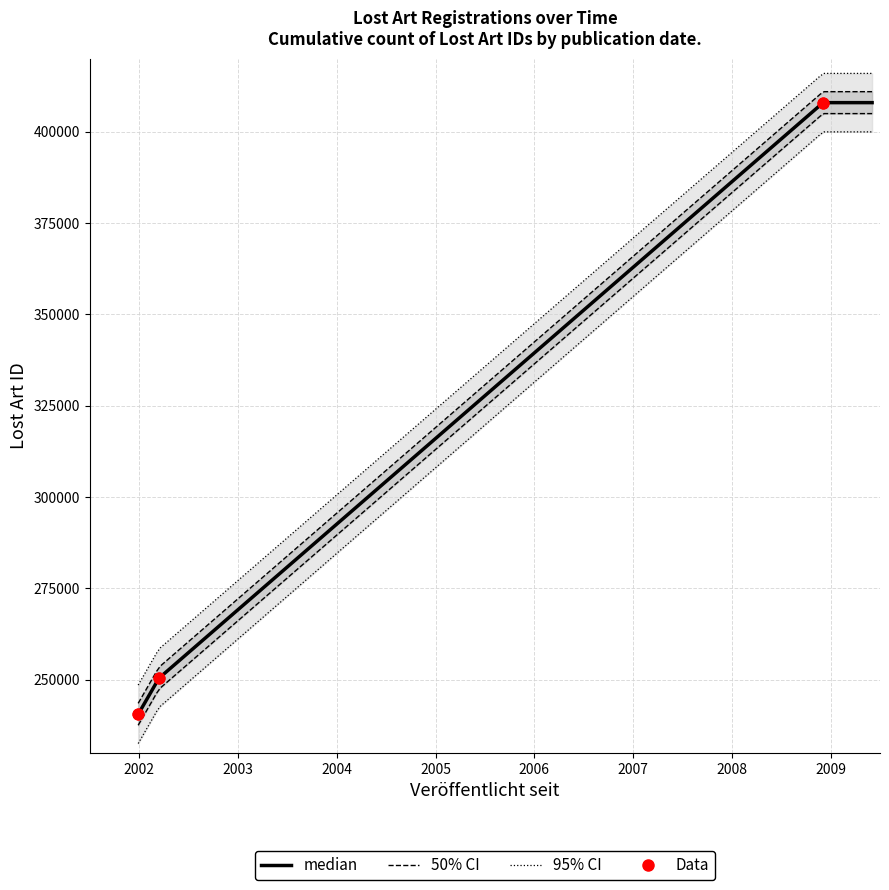

What is the change in value from 2008-12-03 to 2002-03-14?

-157502